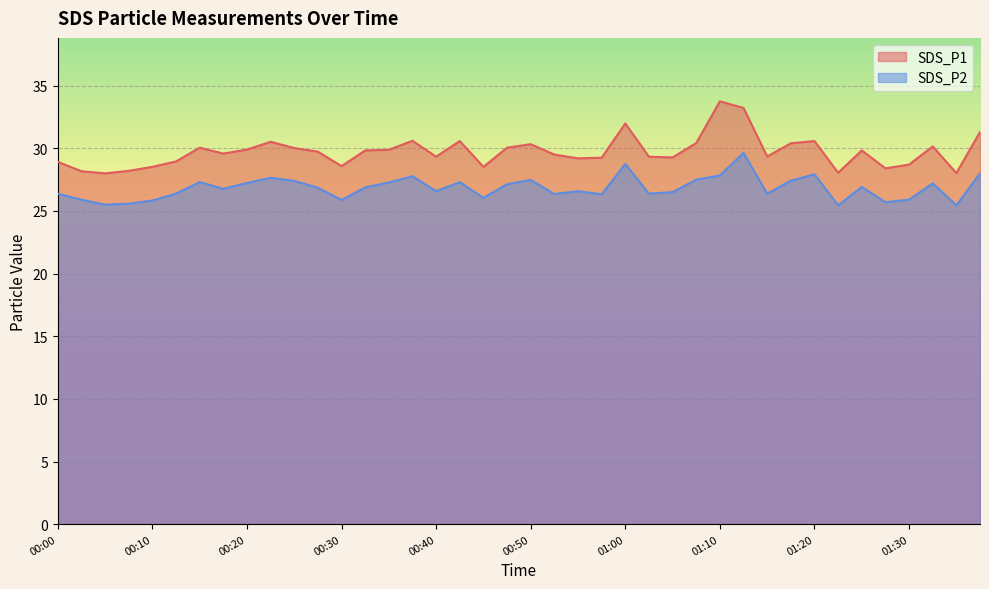

Reading left to right, list all the values displayed in this chart.

SDS_P1: 00:00=28.9	00:02=28.2	00:05=28.0	00:08=28.2	00:10=28.5	00:12=28.9	00:15=30.1	00:17=29.6	00:20=29.9	00:22=30.5	00:25=30.0	00:27=29.7	00:30=28.6	00:32=29.8	00:35=29.9	00:37=30.6	00:40=29.3	00:42=30.6	00:45=28.5	00:47=30.1	00:50=30.3	00:52=29.5	00:55=29.2	00:57=29.2	01:00=32.0	01:02=29.3	01:05=29.3	01:07=30.4	01:10=33.8	01:12=33.2	01:15=29.4	01:17=30.4	01:20=30.6	01:22=28.1	01:25=29.8	01:27=28.4	01:30=28.7	01:32=30.1	01:35=28.0	01:37=31.3
SDS_P2: 00:00=26.4	00:02=25.9	00:05=25.5	00:08=25.6	00:10=25.8	00:12=26.4	00:15=27.3	00:17=26.8	00:20=27.2	00:22=27.6	00:25=27.4	00:27=26.9	00:30=25.9	00:32=26.9	00:35=27.3	00:37=27.8	00:40=26.6	00:42=27.3	00:45=26.1	00:47=27.1	00:50=27.5	00:52=26.4	00:55=26.6	00:57=26.3	01:00=28.8	01:02=26.4	01:05=26.5	01:07=27.5	01:10=27.8	01:12=29.6	01:15=26.4	01:17=27.4	01:20=27.9	01:22=25.4	01:25=26.9	01:27=25.7	01:30=25.9	01:32=27.2	01:35=25.4	01:37=28.0